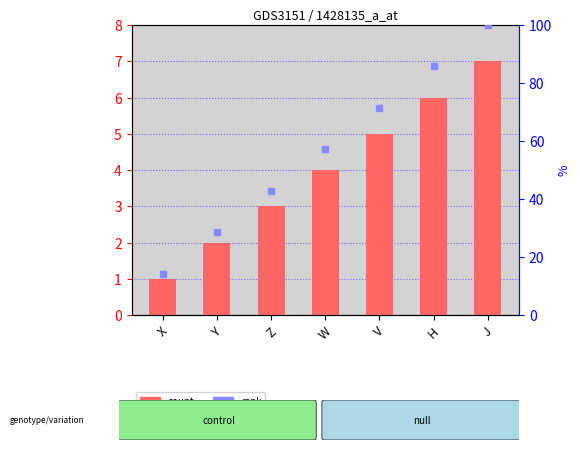

Reading left to right, extract all data points from this chart.

1	2	3	4	5	6	7